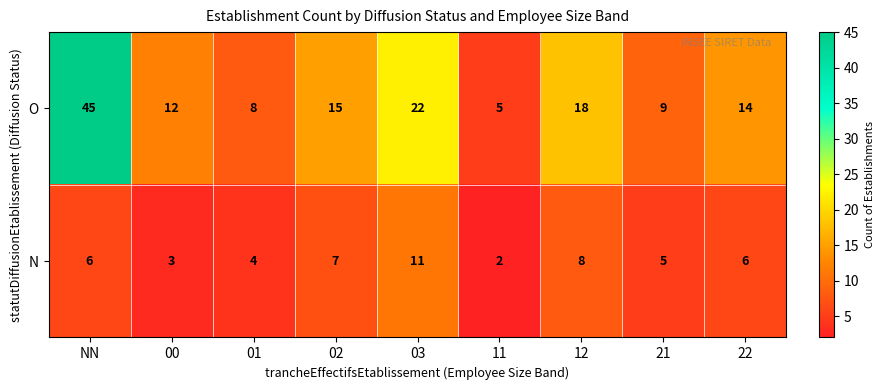

What is the sum of all O values?

148